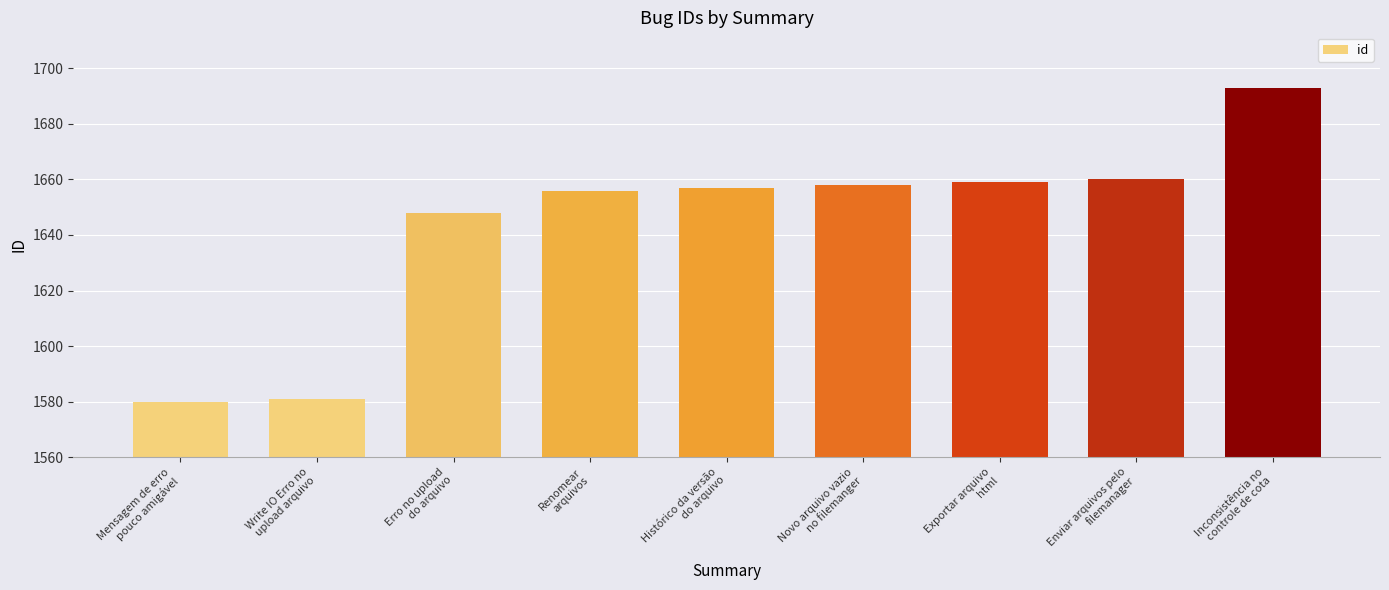

What is the smallest value displayed?

1580